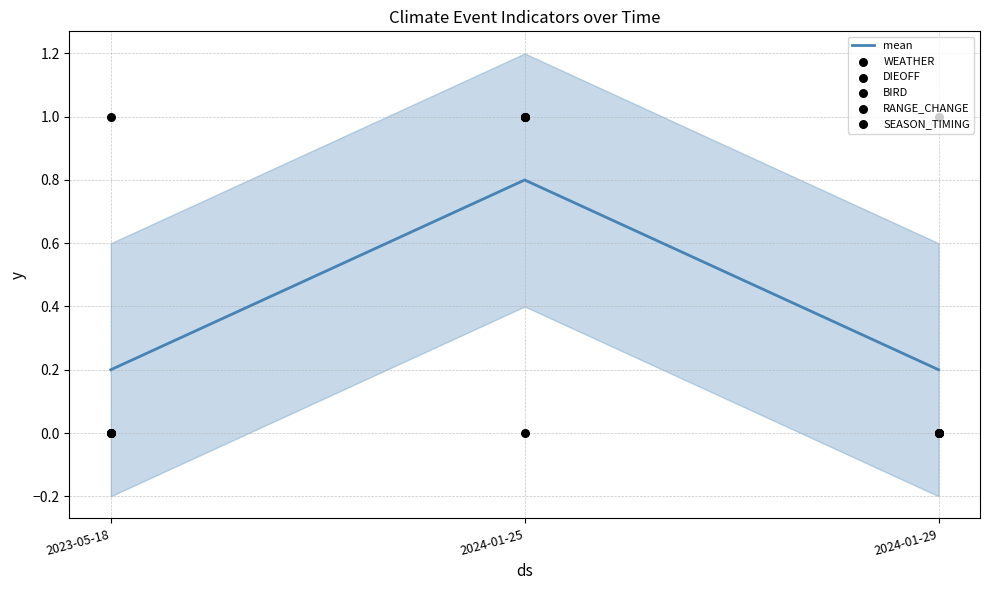

Which series reaches the minimum Y coordinate?

WEATHER